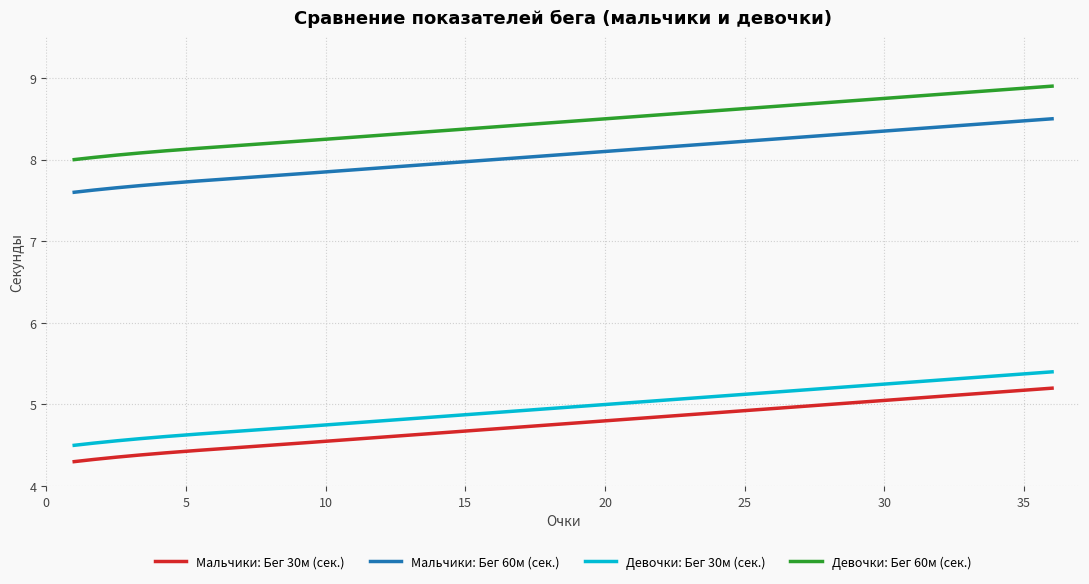

Which series has the largest total across all categories?

Девочки: Бег 60м (сек.)